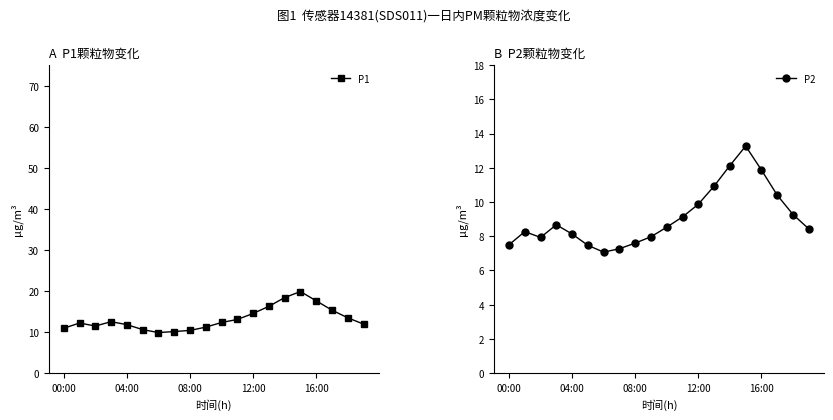

How many data points in P1 are less than 12?

9